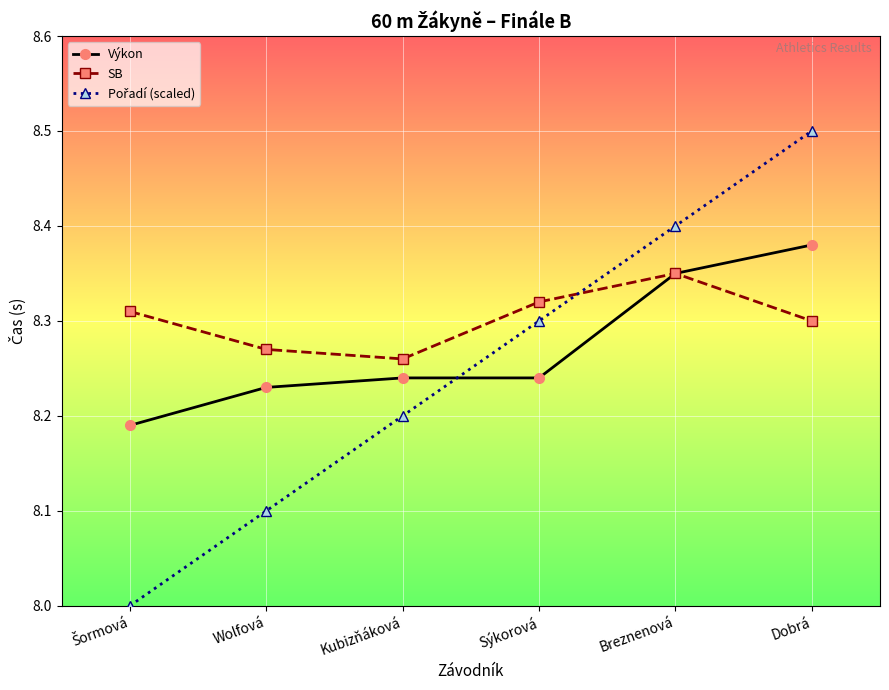

What is the label of the 5th point from the right?

Wolfová